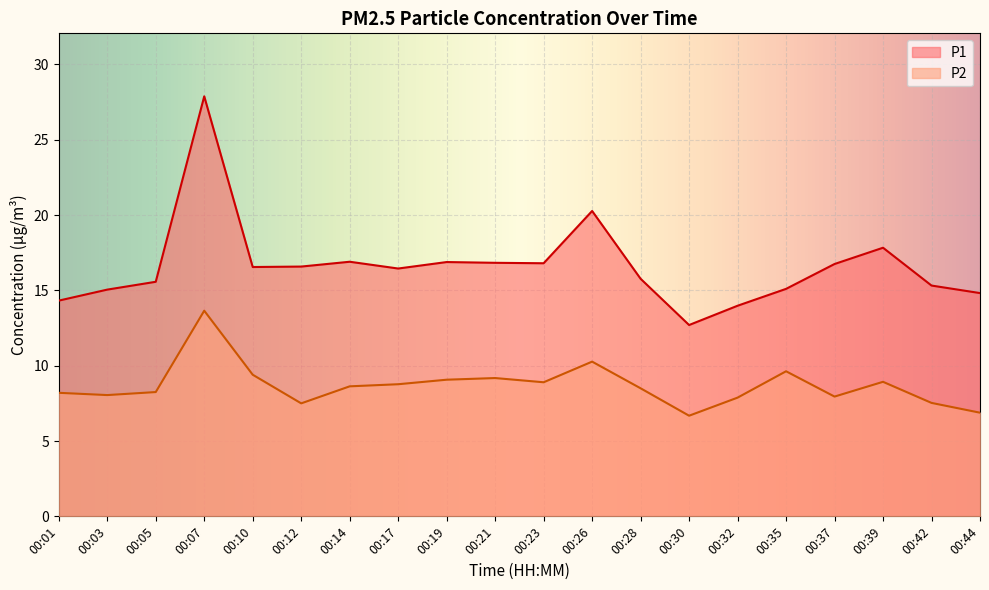

True or false: P2 and P1 cross at least once.

False